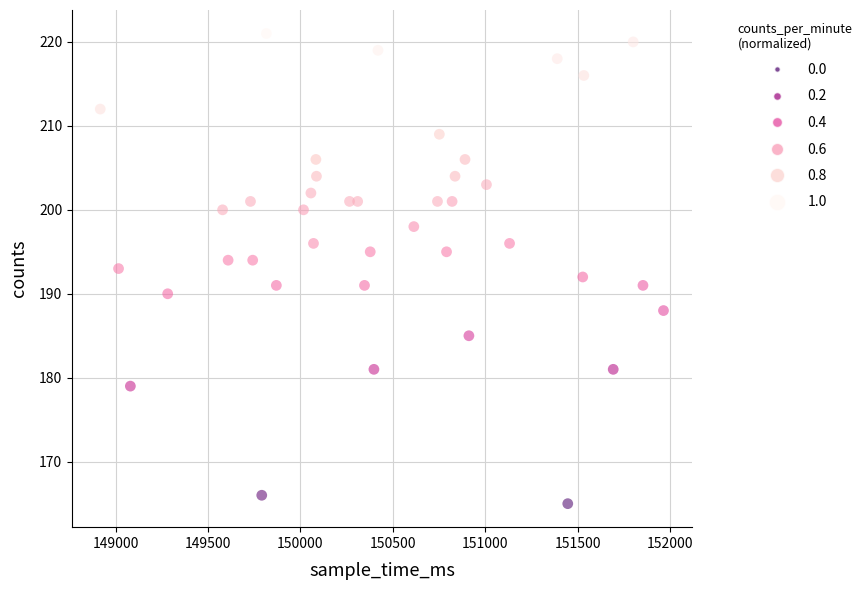

What is the range of X values (max minus min)?

3048